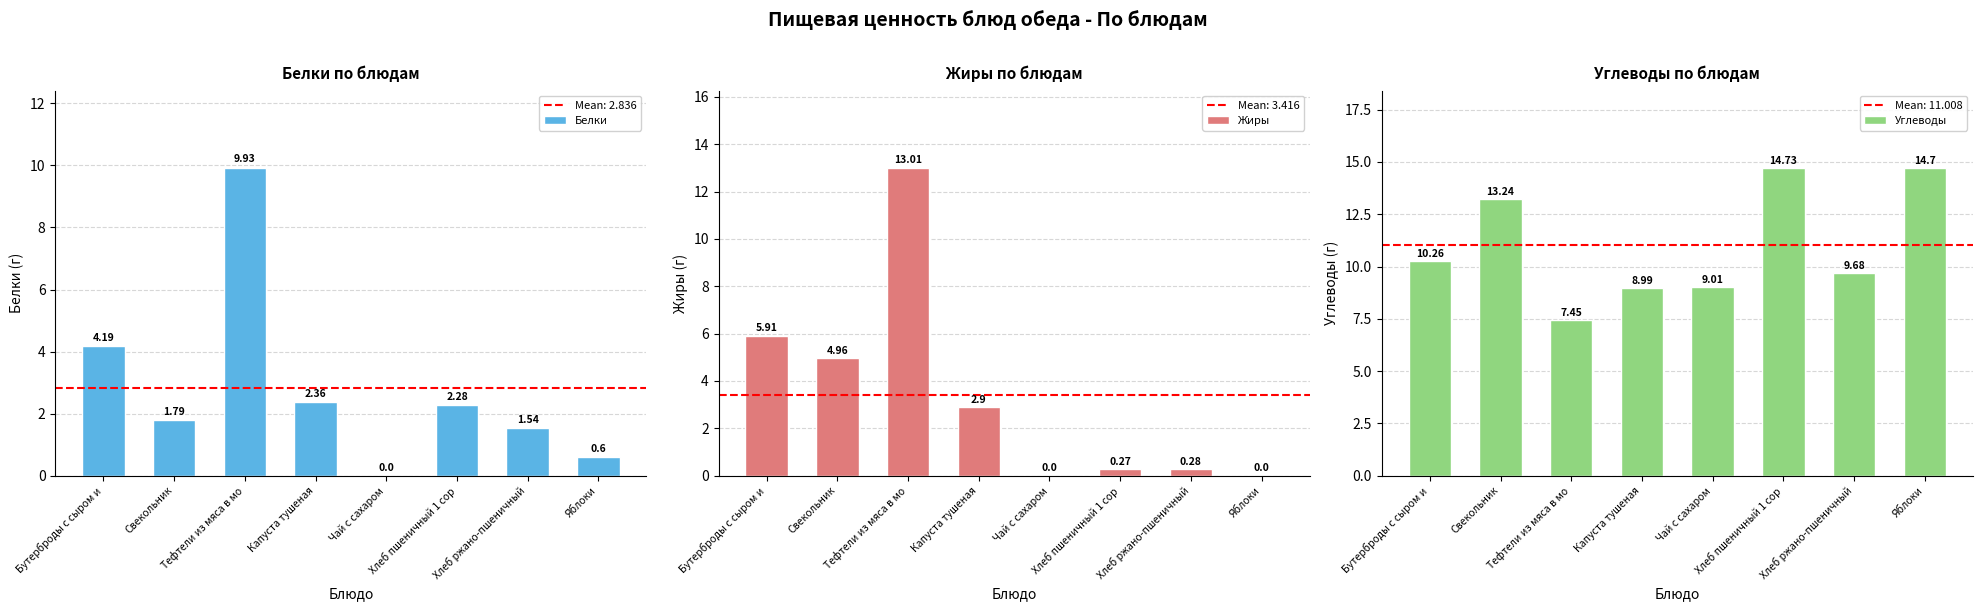

Reading left to right, extract all data points from this chart.

Белки: Бутерброды с сыром и=4.2	Свекольник=1.8	Тефтели из мяса в мо=9.9	Капуста тушеная=2.4	Чай с сахаром=0.0	Хлеб пшеничный 1 сор=2.3	Хлеб ржано-пшеничный=1.5	Яблоки=0.6
Жиры: Бутерброды с сыром и=5.9	Свекольник=5.0	Тефтели из мяса в мо=13.0	Капуста тушеная=2.9	Чай с сахаром=0.0	Хлеб пшеничный 1 сор=0.3	Хлеб ржано-пшеничный=0.3	Яблоки=0.0
Углеводы: Бутерброды с сыром и=10.3	Свекольник=13.2	Тефтели из мяса в мо=7.5	Капуста тушеная=9.0	Чай с сахаром=9.0	Хлеб пшеничный 1 сор=14.7	Хлеб ржано-пшеничный=9.7	Яблоки=14.7